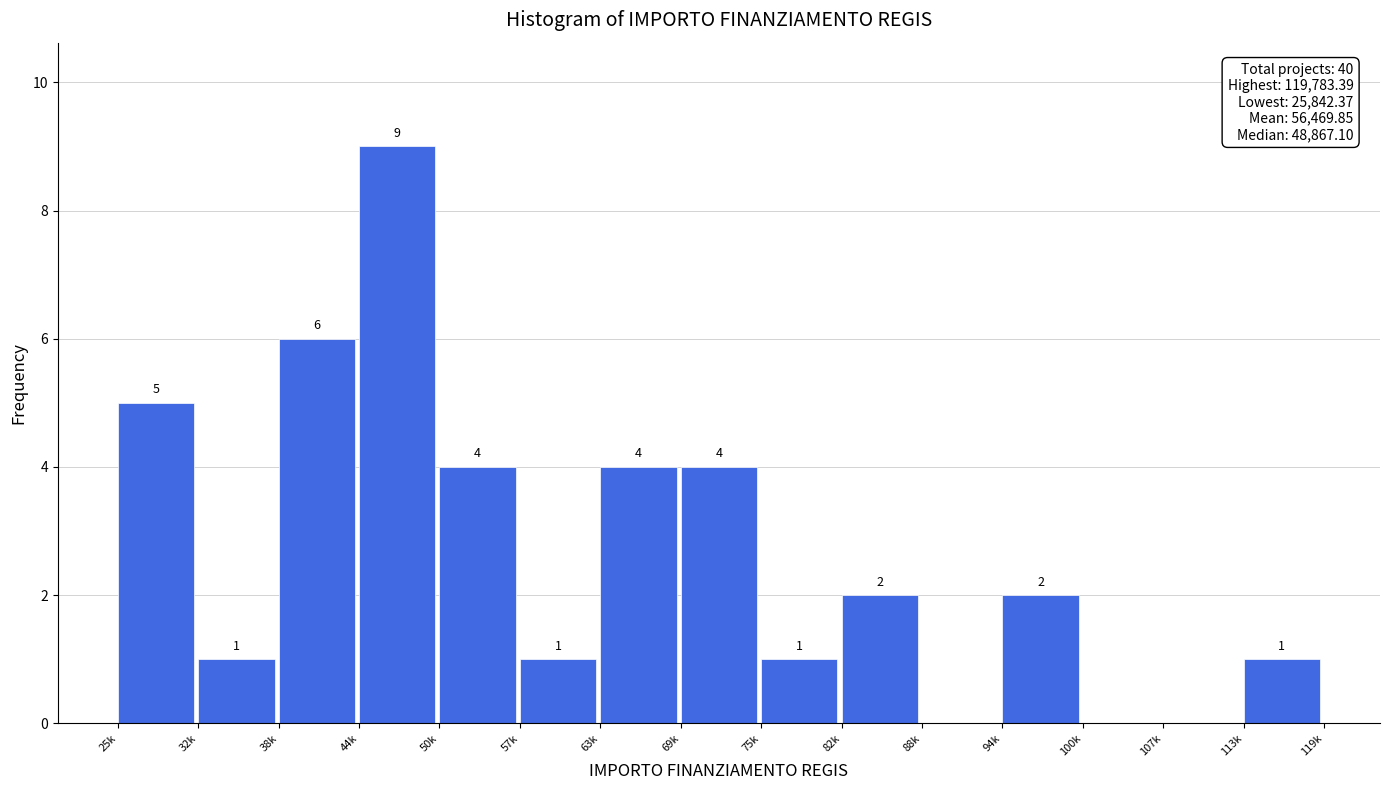

Reading left to right, what are all the values shown in this chart?

25k=5	32k=1	38k=6	44k=9	50k=4	57k=1	63k=4	69k=4	75k=1	82k=2	88k=0	94k=2	100k=0	107k=0	113k=1